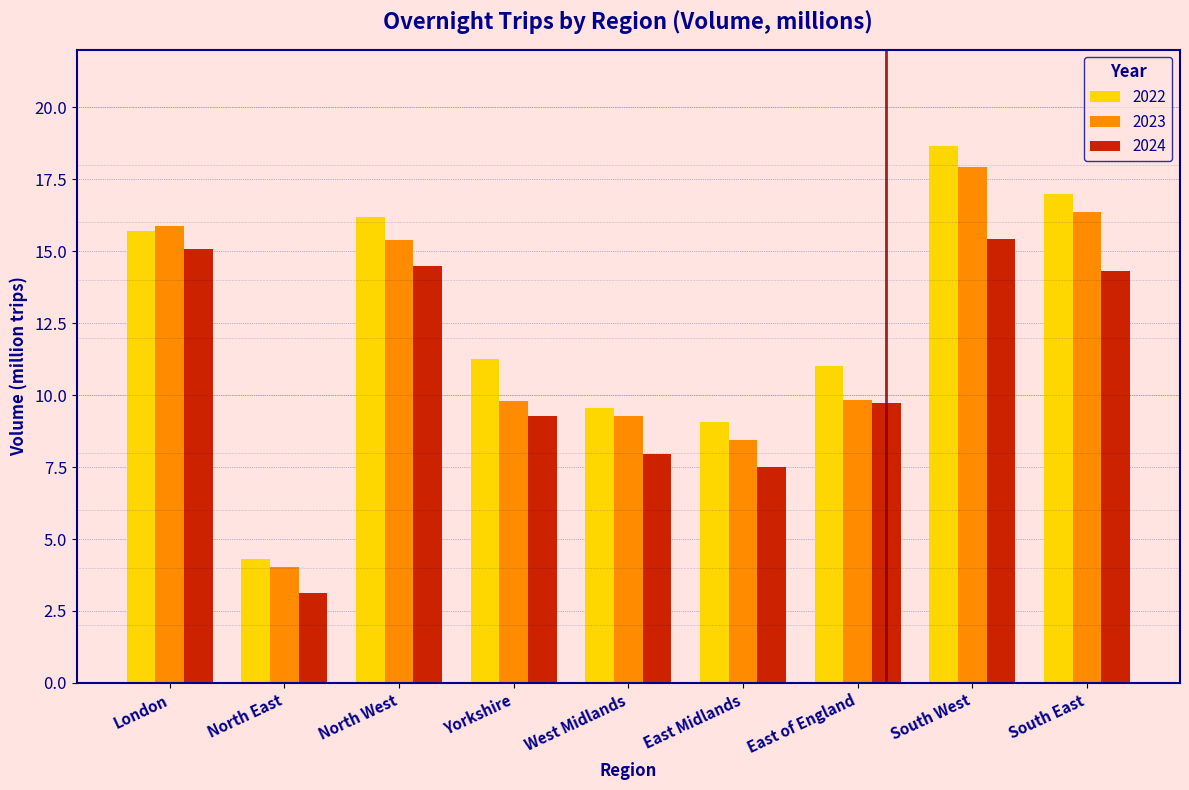

Reading left to right, what are all the values shown in this chart?

2022: 15.7	4.3	16.2	11.2	9.5	9.1	11.0	18.7	17.0
2023: 15.9	4.0	15.4	9.8	9.3	8.4	9.8	17.9	16.3
2024: 15.1	3.1	14.5	9.3	8.0	7.5	9.7	15.4	14.3